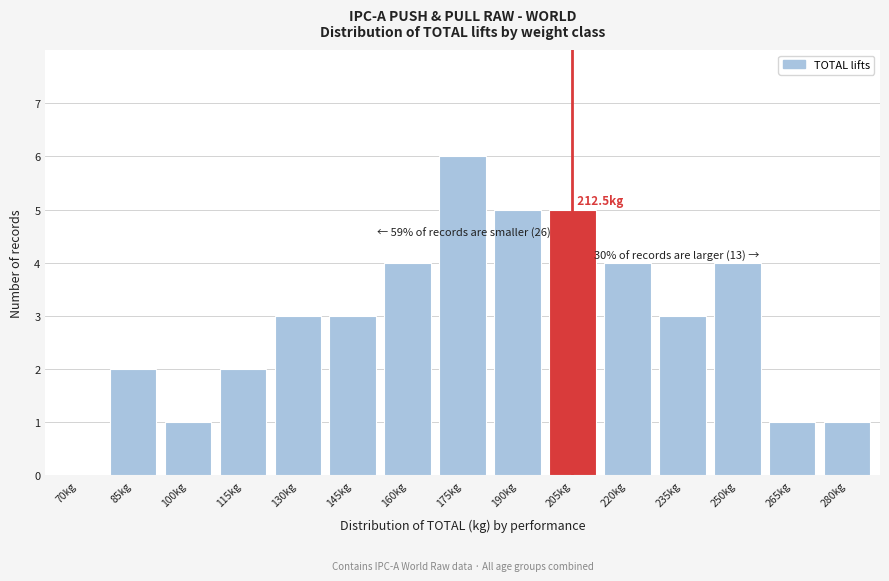

Reading left to right, what are all the values shown in this chart?

70kg=0	85kg=2	100kg=1	115kg=2	130kg=3	145kg=3	160kg=4	175kg=6	190kg=5	205kg=5	220kg=4	235kg=3	250kg=4	265kg=1	280kg=1